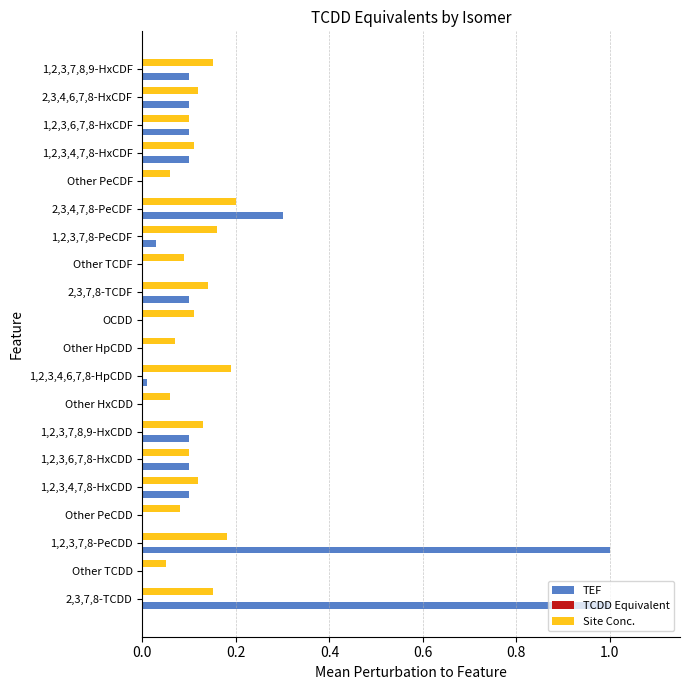

Is the value of TEF at Other HxCDD greater than the value of Site Conc. at Other TCDF?

No